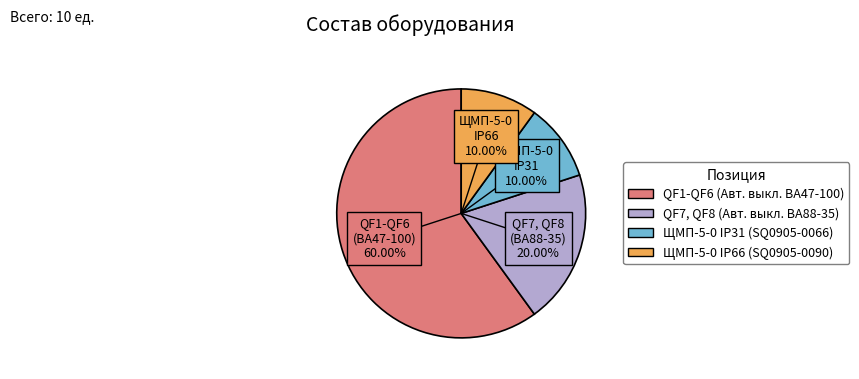

How much of the chart is everything except ЩМП-5-0 IP31 (SQ0905-0066)?

90.0%